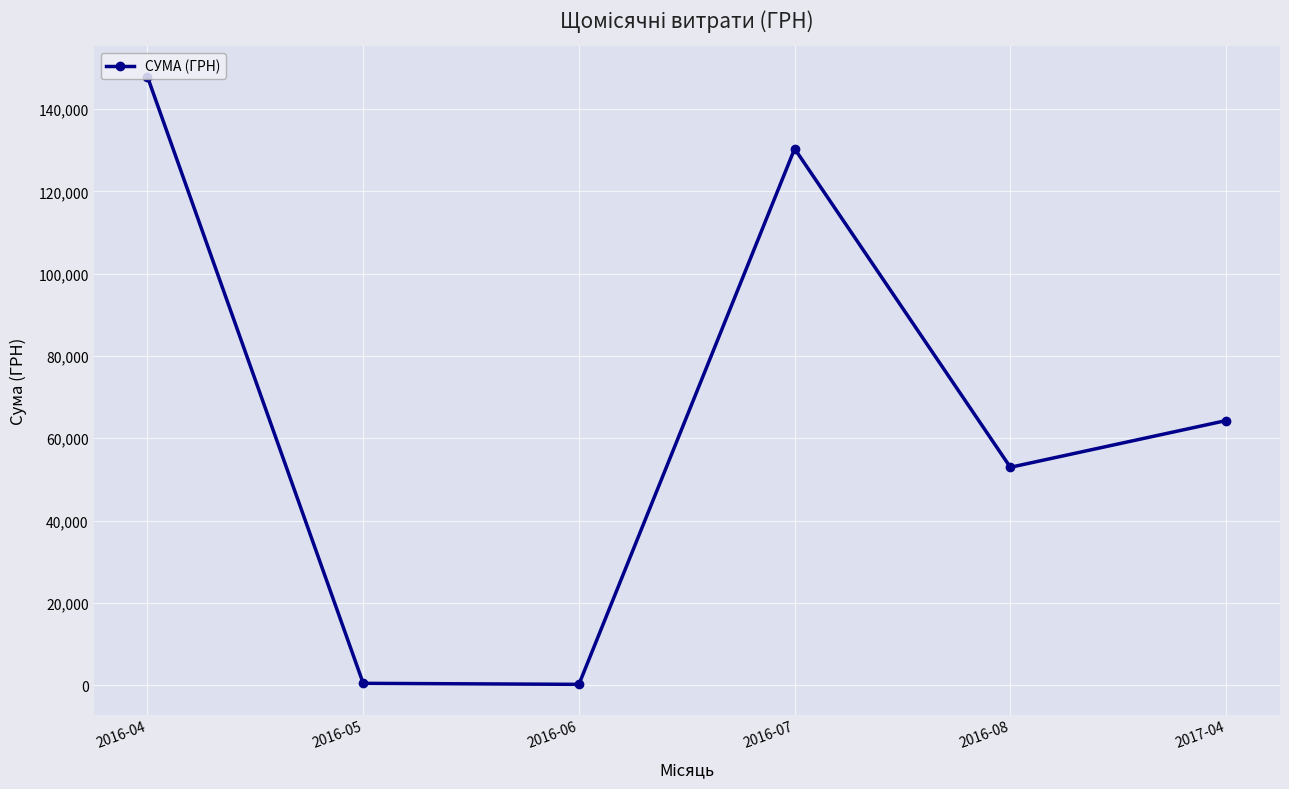

How many data points are less than 64293?

3